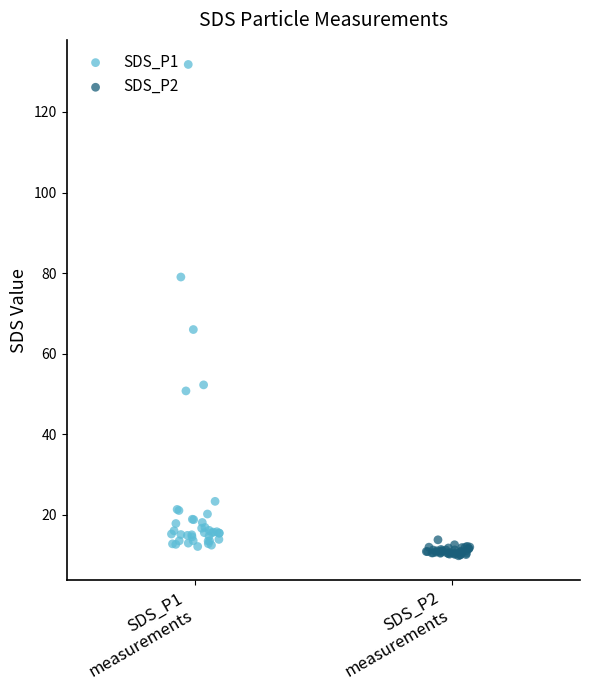

Which series has the widest spread of Y values?

SDS_P1